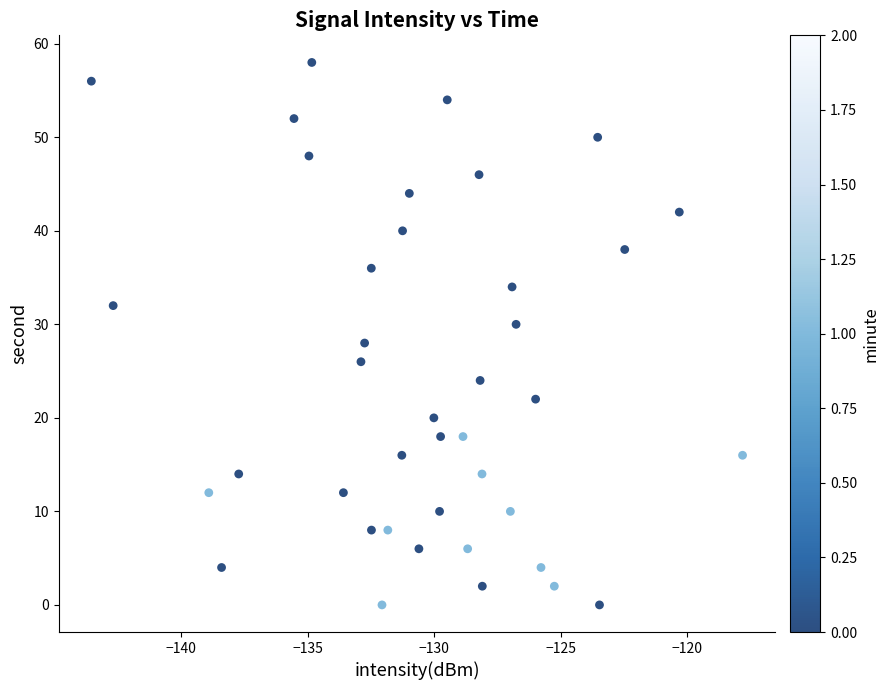

What is the range of Y values (max minus min)?

58